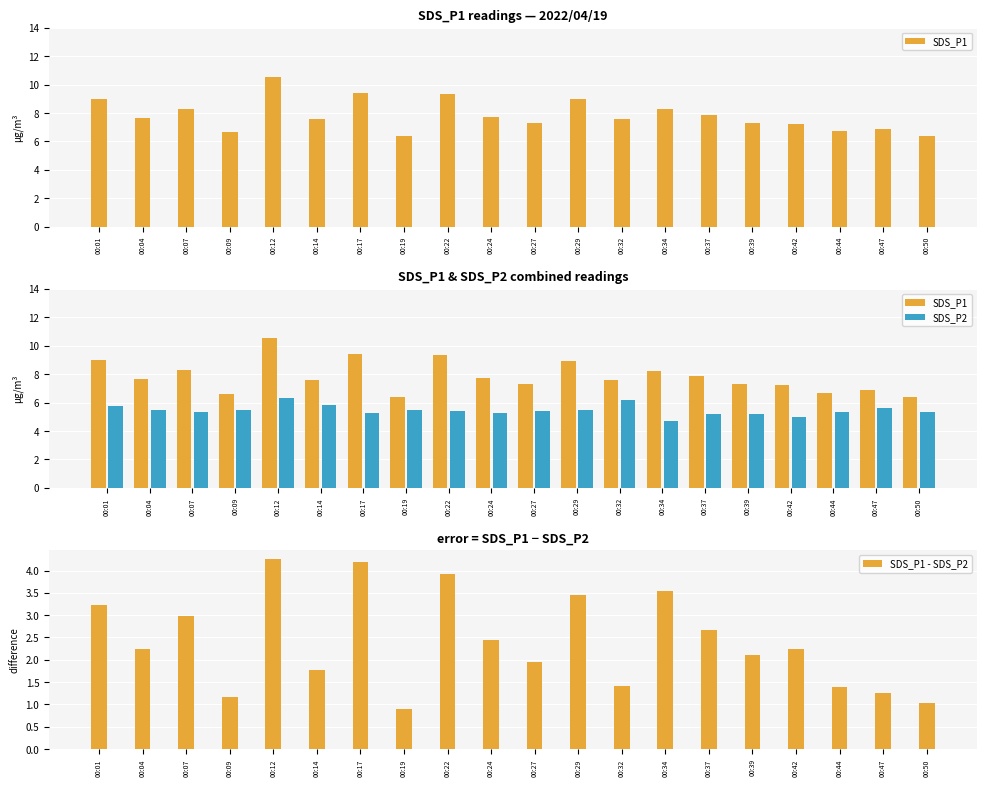

At how many categories does at least one series exceed 10?

1